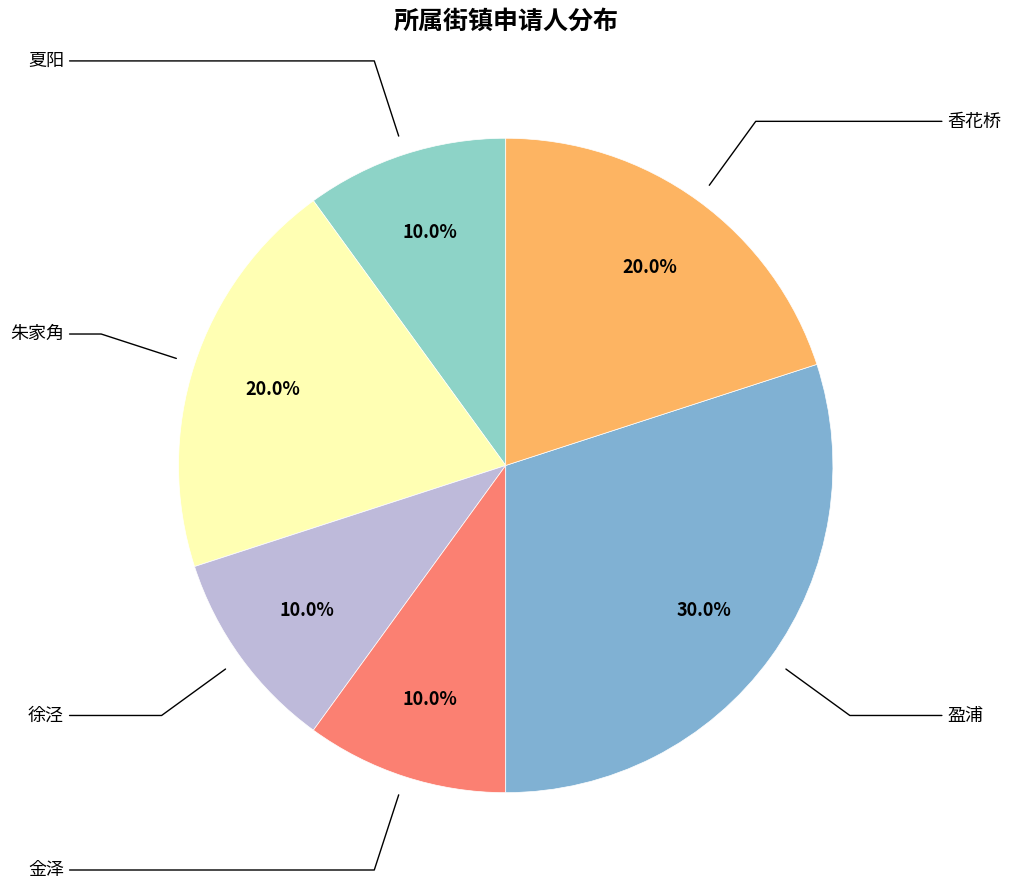

Rank the categories by value from lowest to highest.

夏阳, 徐泾, 金泽, 朱家角, 香花桥, 盈浦